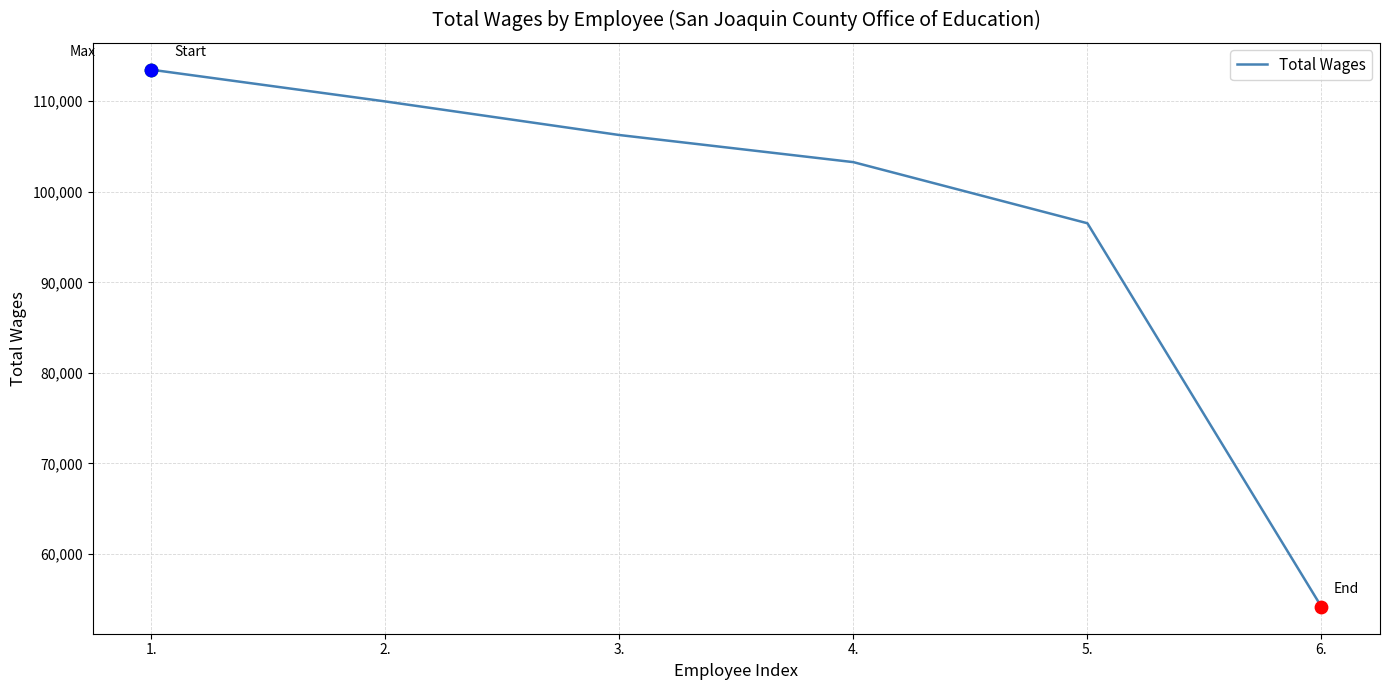

What is the change in value from 1. to 5.?

-16955